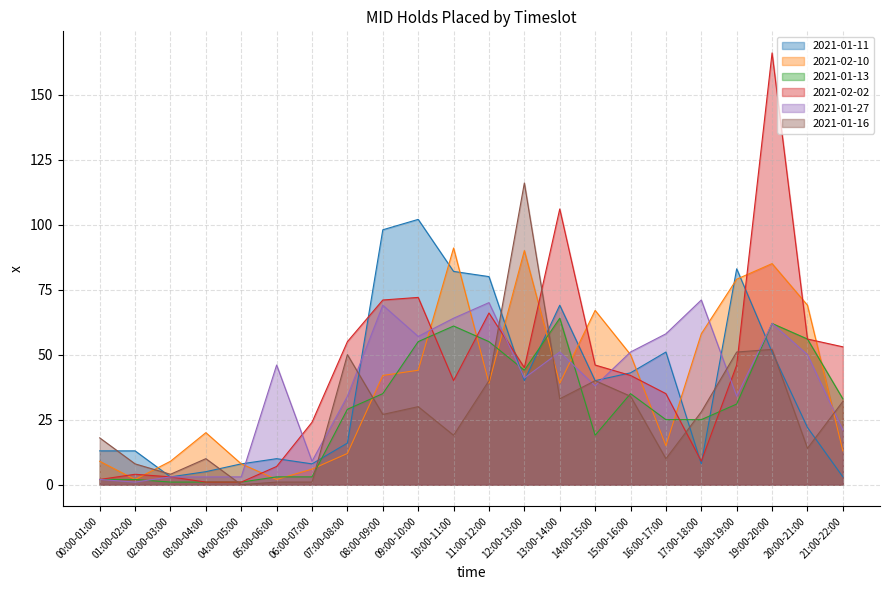

Reading left to right, list all the values displayed in this chart.

2021-01-11: 13	13	3	5	8	10	8	16	98	102	82	80	40	69	40	43	51	8	83	51	22	3
2021-02-10: 9	2	9	20	8	2	6	12	42	44	91	39	90	39	67	50	15	58	79	85	69	13
2021-01-13: 2	2	1	1	1	3	3	29	35	55	61	55	44	64	19	35	25	25	31	62	56	33
2021-02-02: 2	4	3	1	1	7	24	55	71	72	40	66	45	106	46	42	35	9	46	166	56	53
2021-01-27: 2	1	3	3	3	46	9	34	69	57	64	70	41	51	38	51	58	71	34	62	50	21
2021-01-16: 18	8	4	10	0	1	1	50	27	30	19	40	116	33	40	34	10	28	51	52	14	32